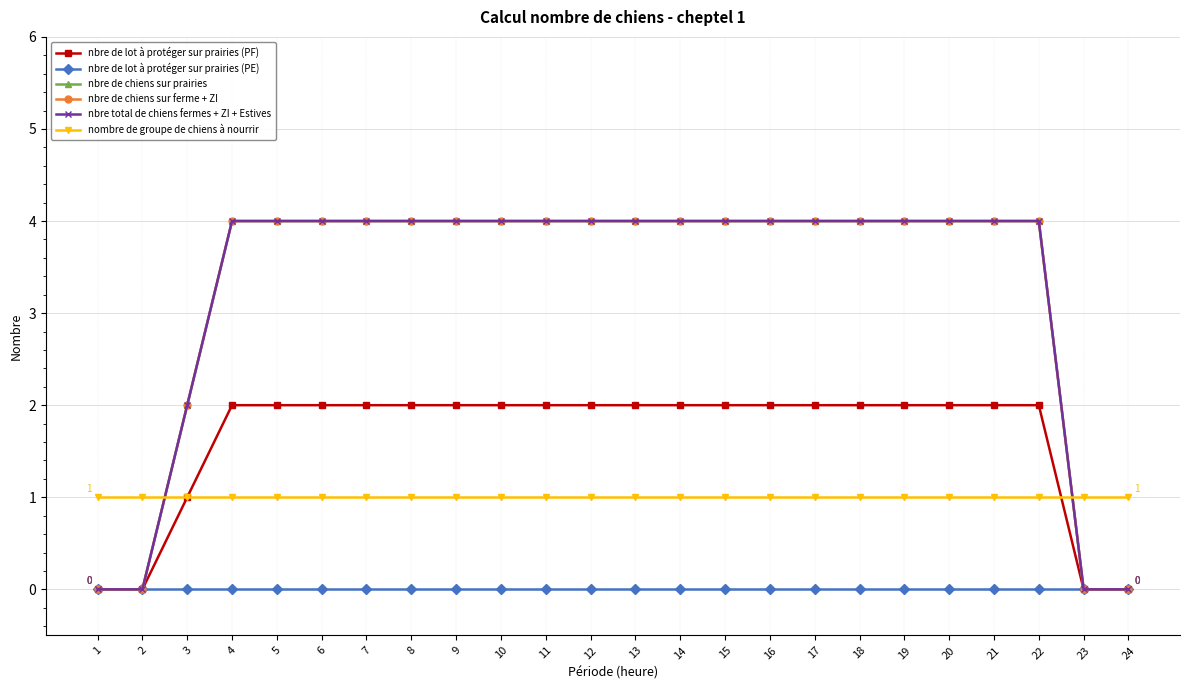

At which label does nbre de chiens sur ferme + ZI reach its minimum?

1